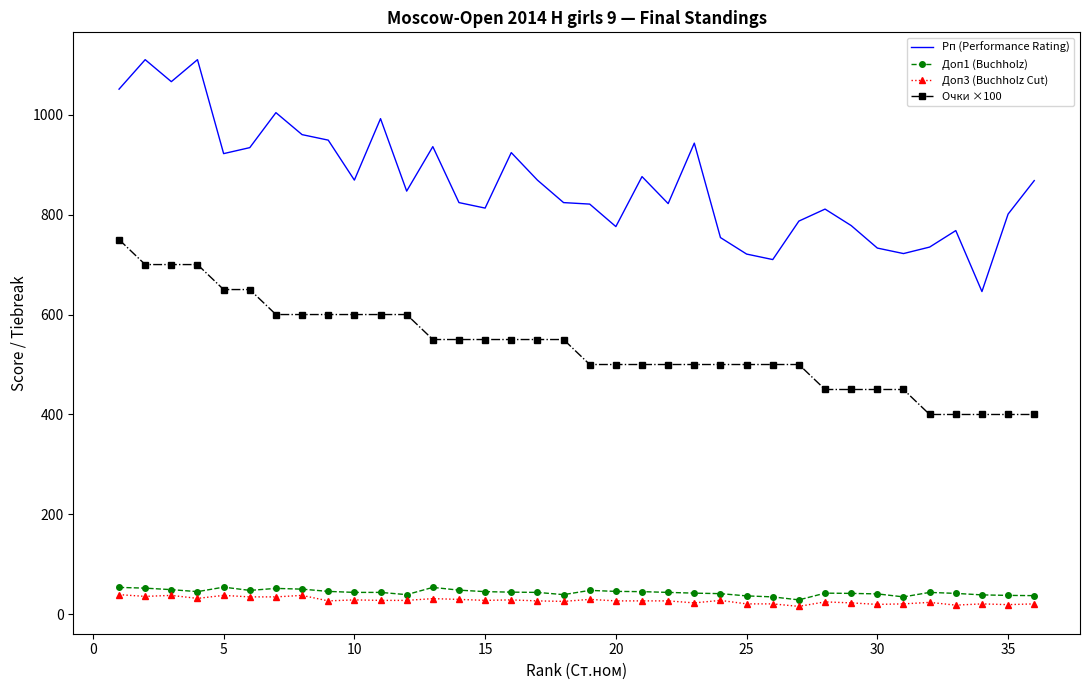

True or false: Рп (Performance Rating) and Доп3 (Buchholz Cut) intersect in this chart.

False